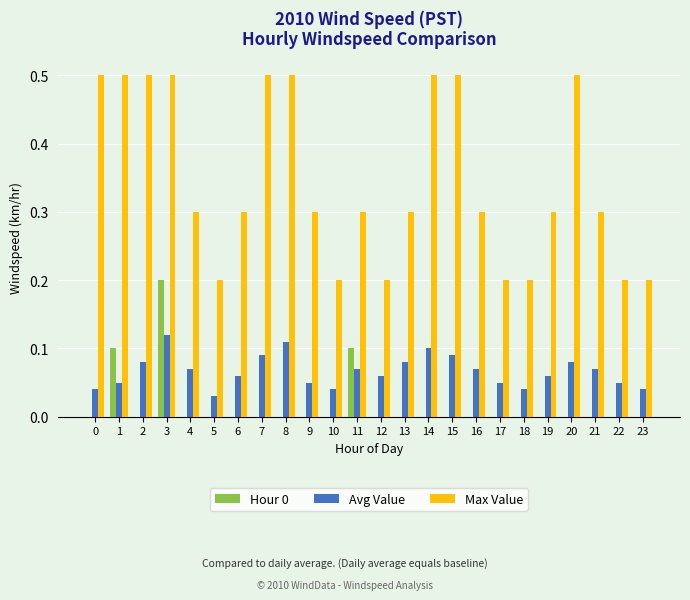

Between 2 and 11, which series saw the biggest shift?

Max Value